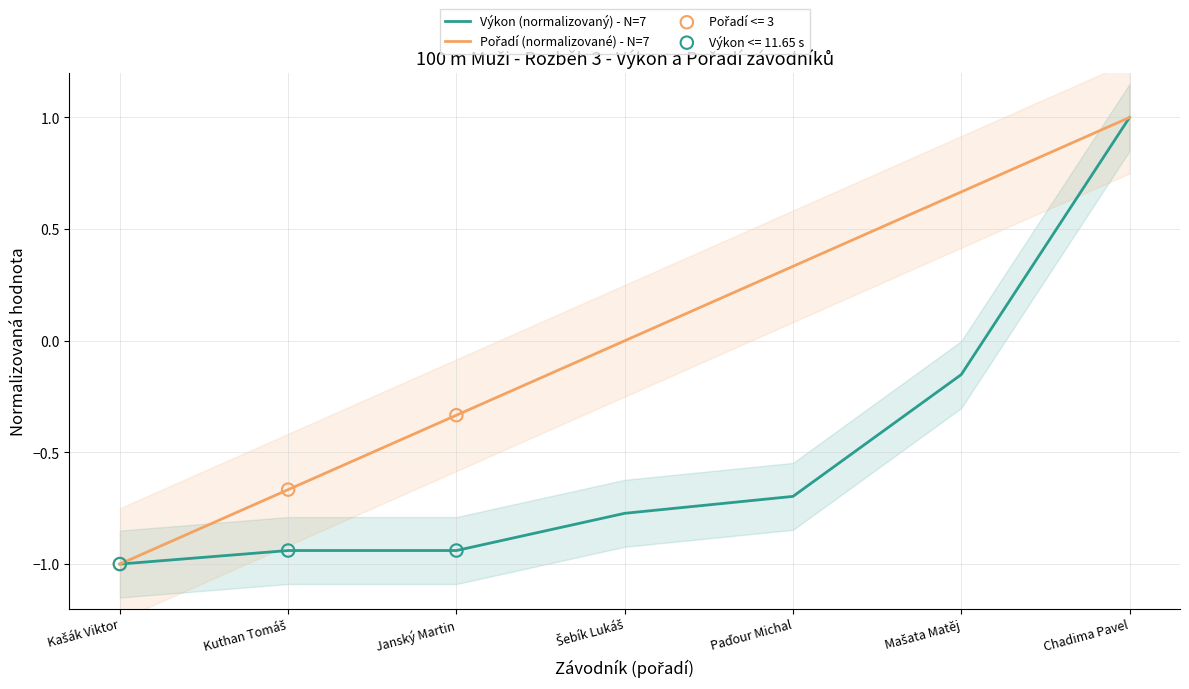

Is the value of Pořadí (normalizované) - N=7 at Chadima Pavel greater than the value of Výkon (normalizovaný) - N=7 at Kuthan Tomáš?

Yes